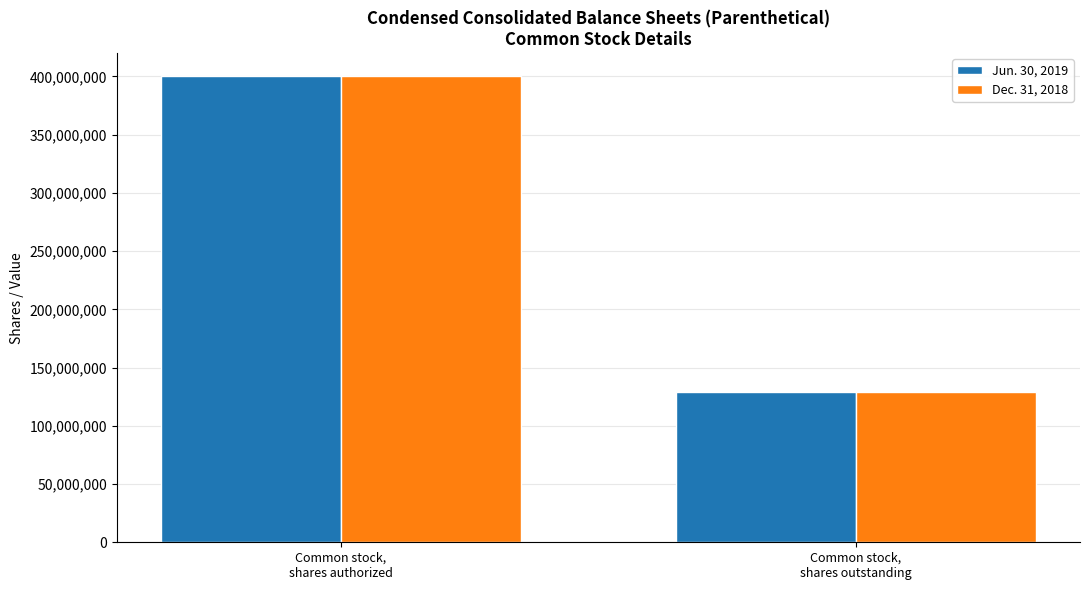

Rank the series by their average value, from highest to lowest.

Jun. 30, 2019, Dec. 31, 2018